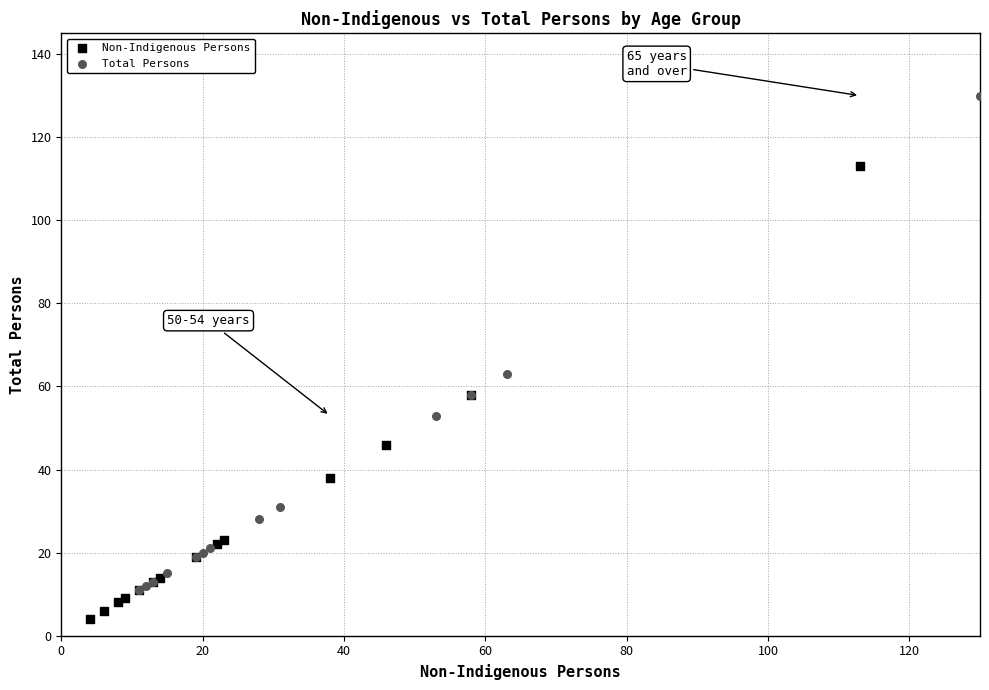

Which series reaches the minimum Y coordinate?

Non-Indigenous Persons